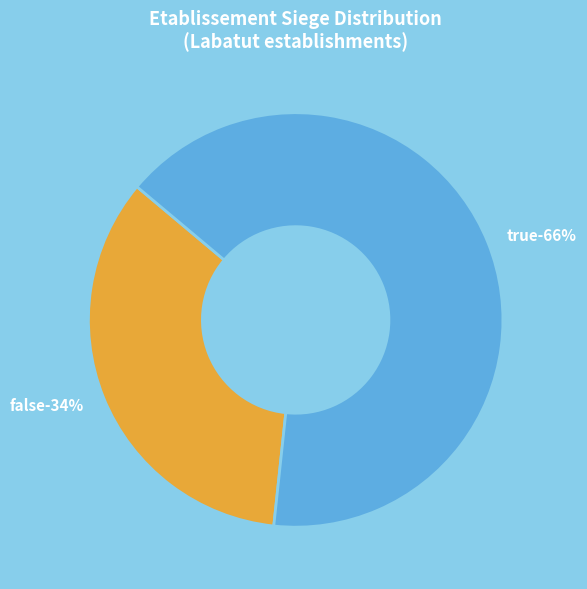

Is it true that true is 46% of the pie?

False